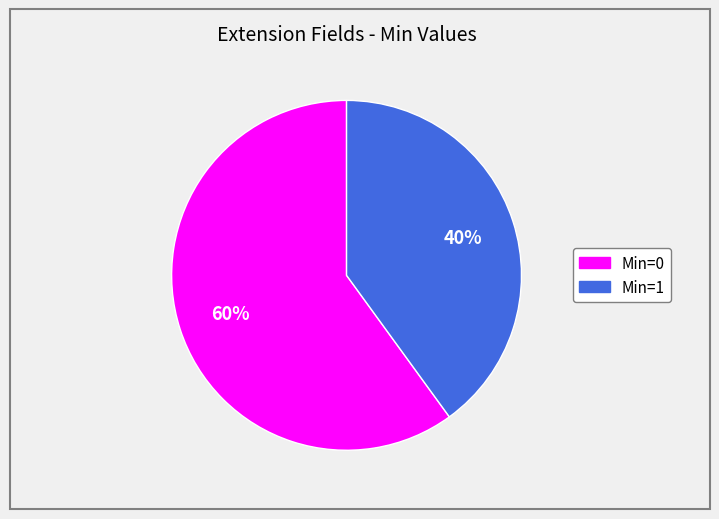

To the nearest percent, what is the average slice percentage?

50%